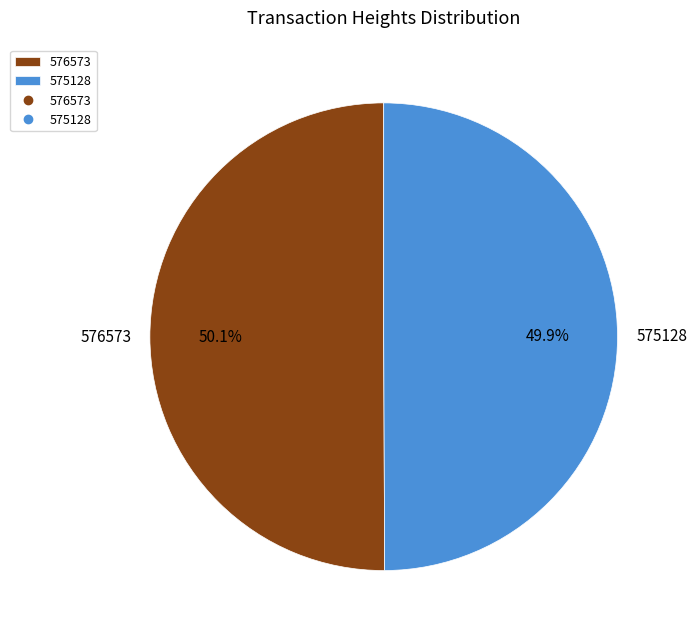

How many slices are in this pie chart?

2